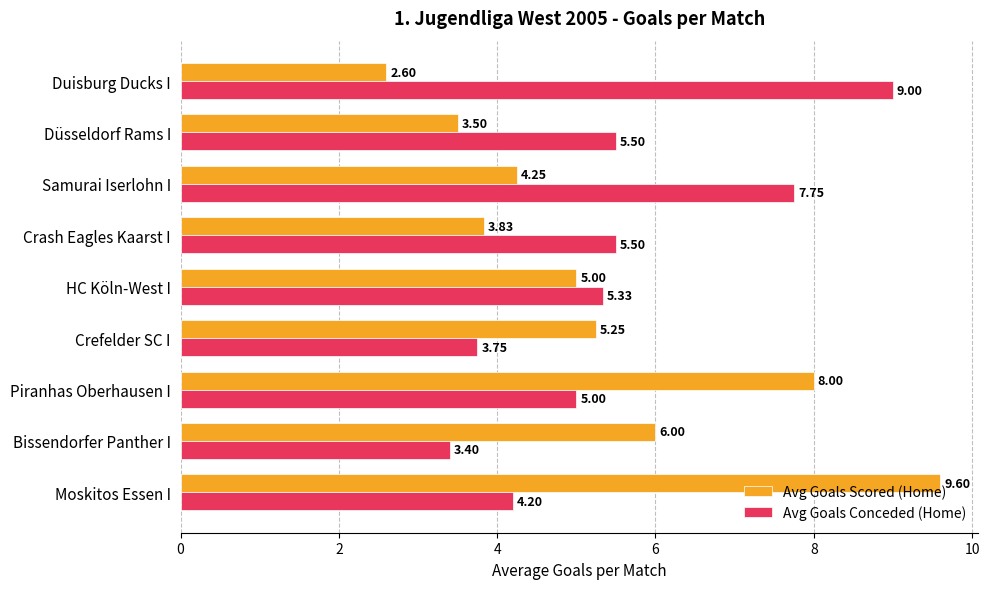

What is the maximum value for Avg Goals Conceded (Home)?

9.0